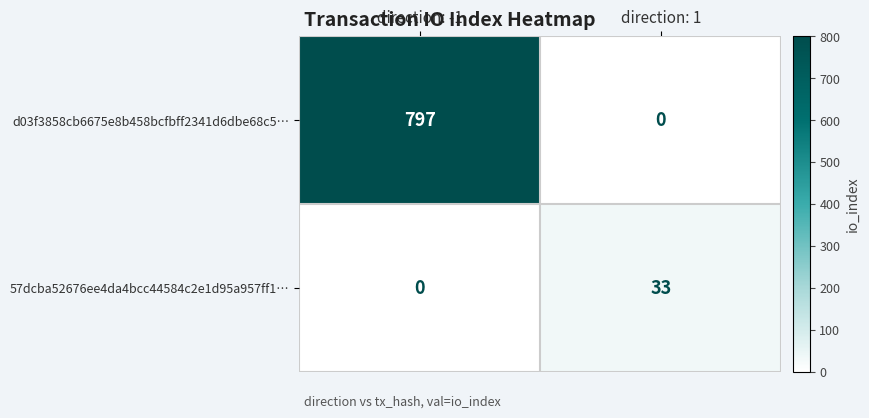

Reading left to right, list all the values displayed in this chart.

d03f3858cb6675e8b458bcfbff2341d6dbe68c5…: 797	0
57dcba52676ee4da4bcc44584c2e1d95a957ff1…: 0	33